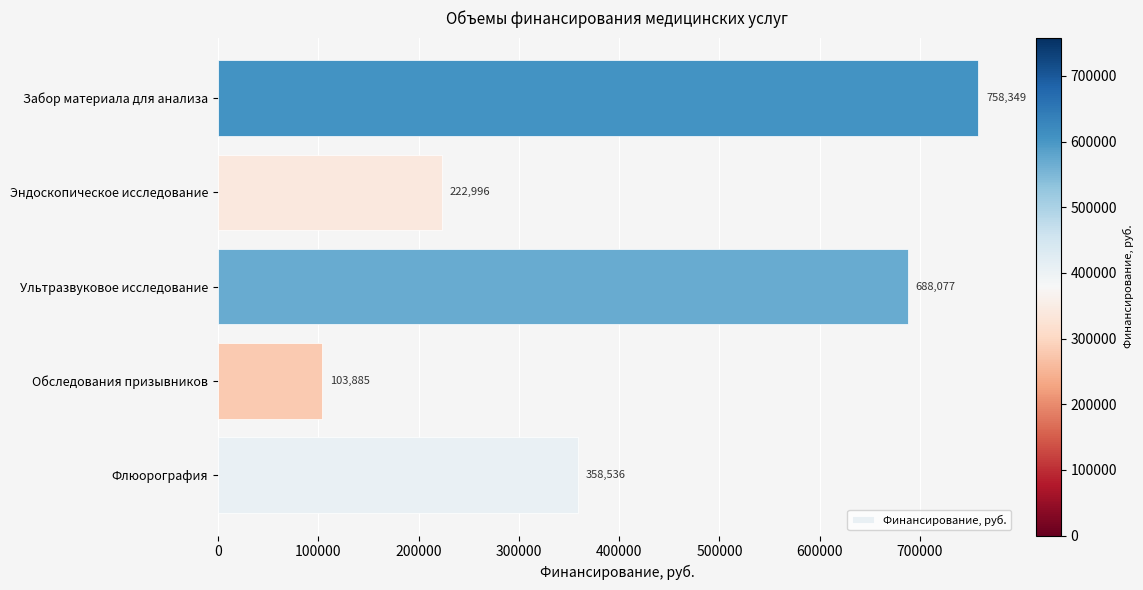

Reading bottom to top, transcribe all the data shown in this chart.

358536	103885	688077	222996	758349